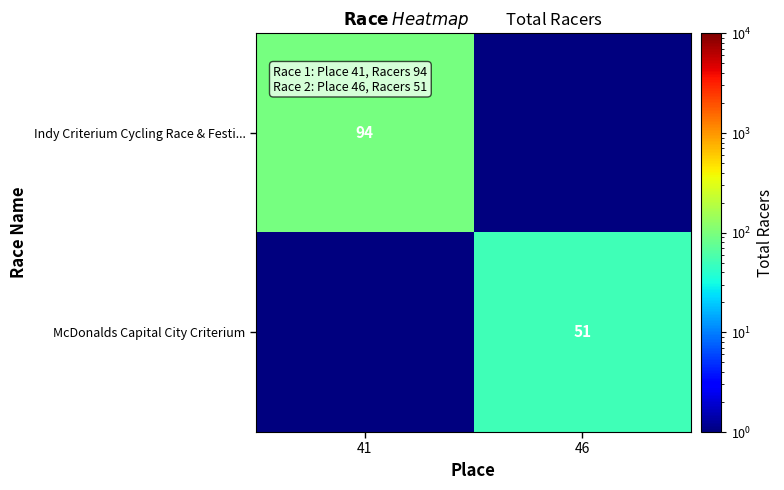

True or false: McDonalds Capital City Criterium has a value of 51.0 at 46.

True